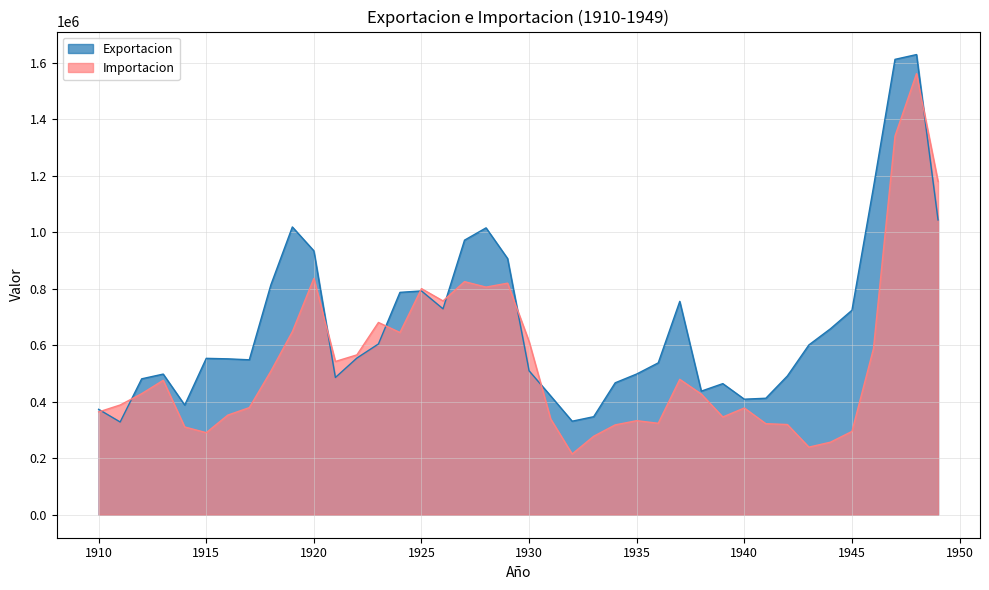

List the series in order of their peak value, lowest first.

Importacion, Exportacion